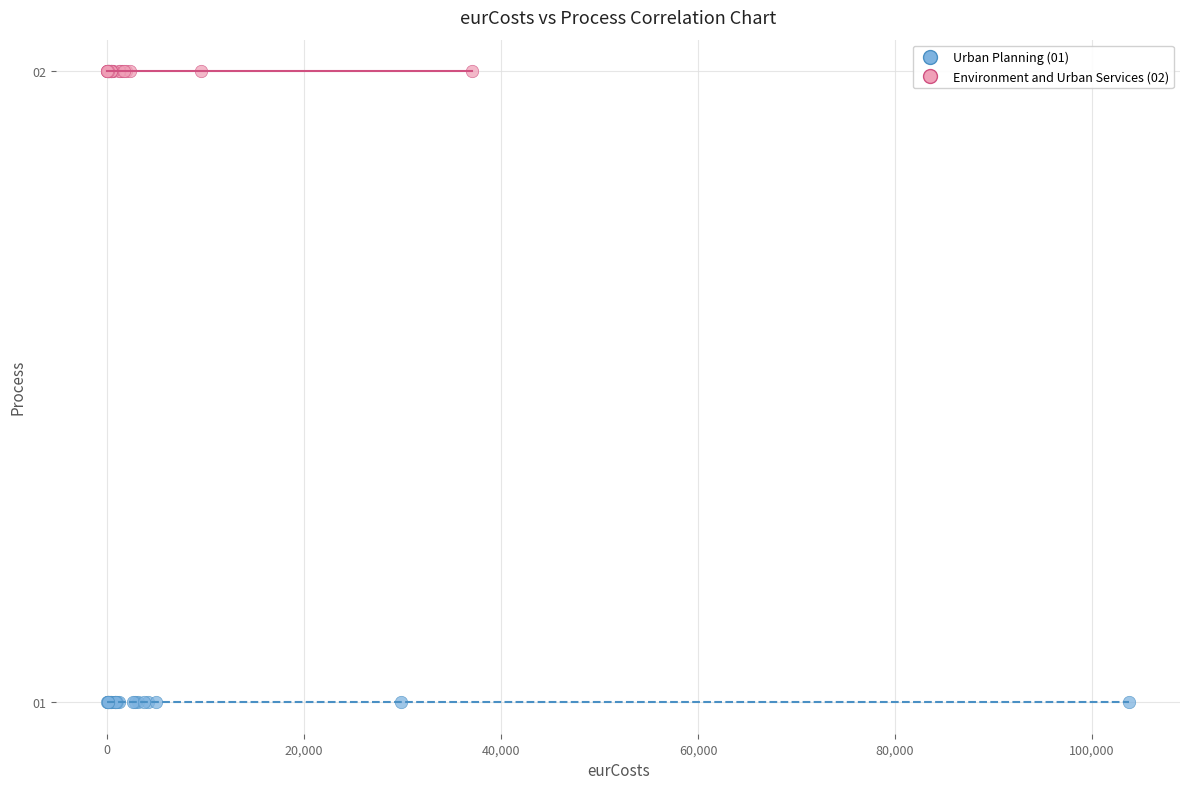

Which series contains the lowest Y value?

Urban Planning (01)